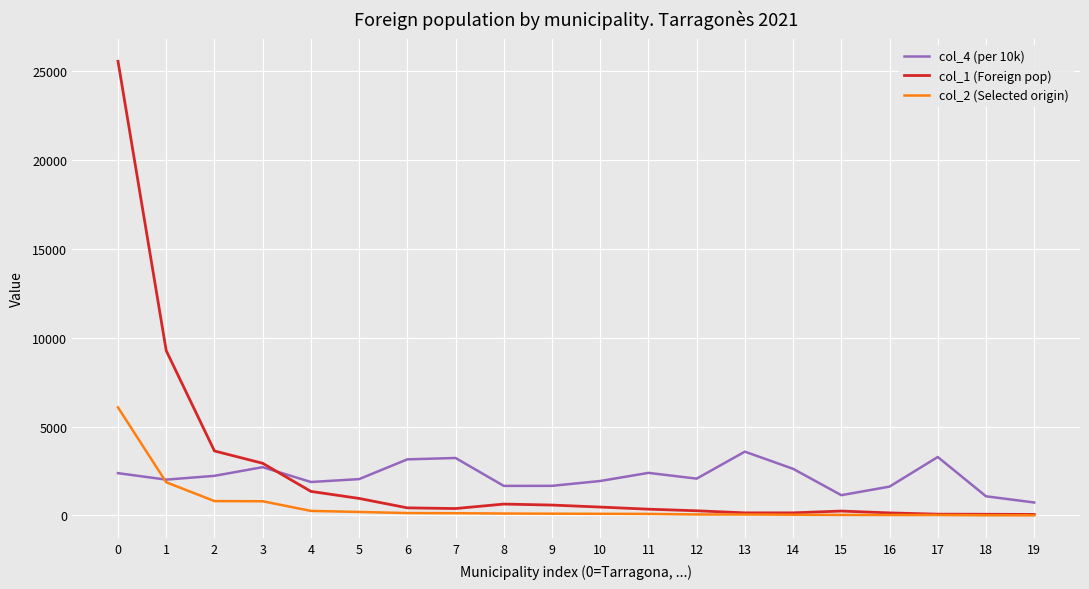

True or false: col_4 (per 10k) has more than 0 points higher than both neighbors.

True